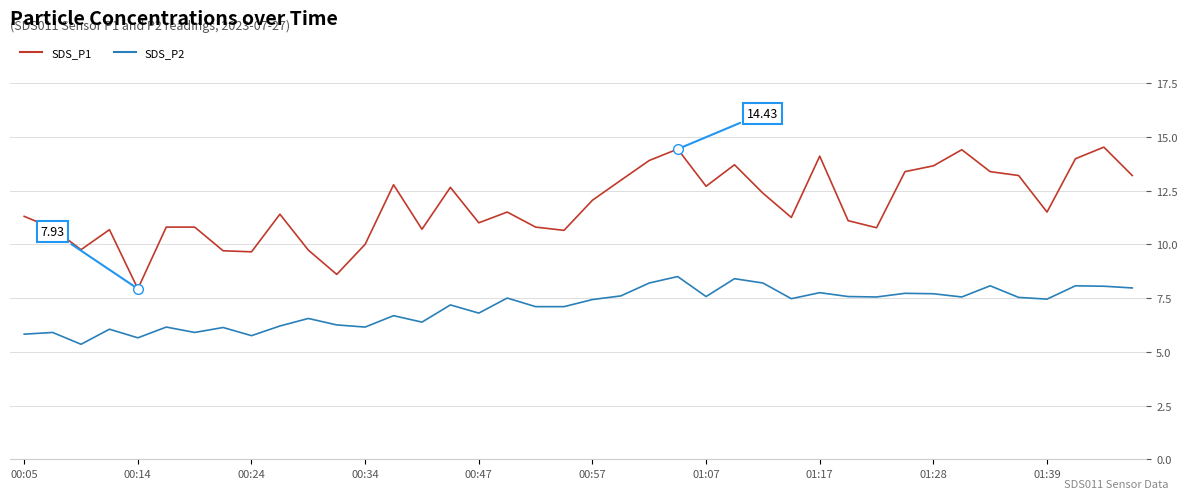

True or false: SDS_P1 and SDS_P2 intersect in this chart.

False